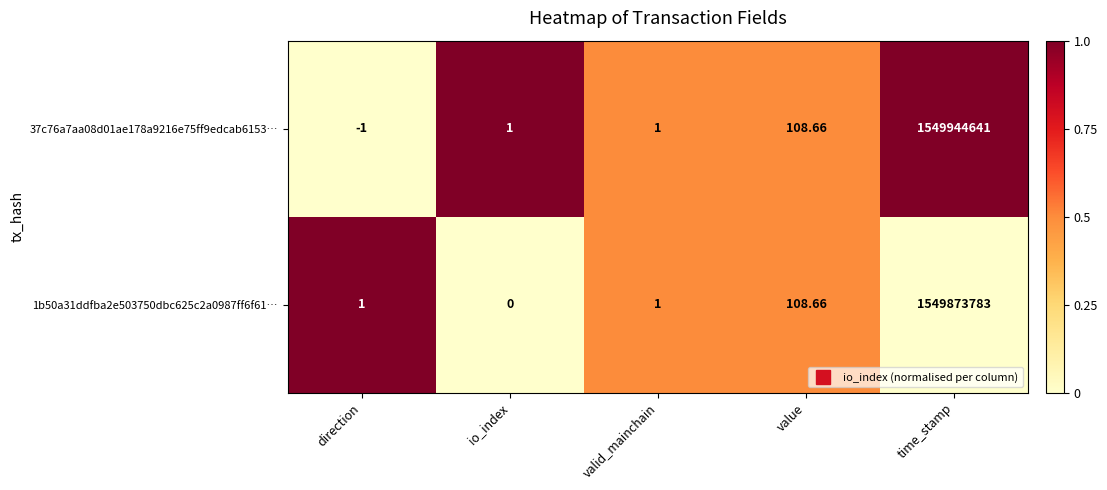

How many series are shown in this chart?

2